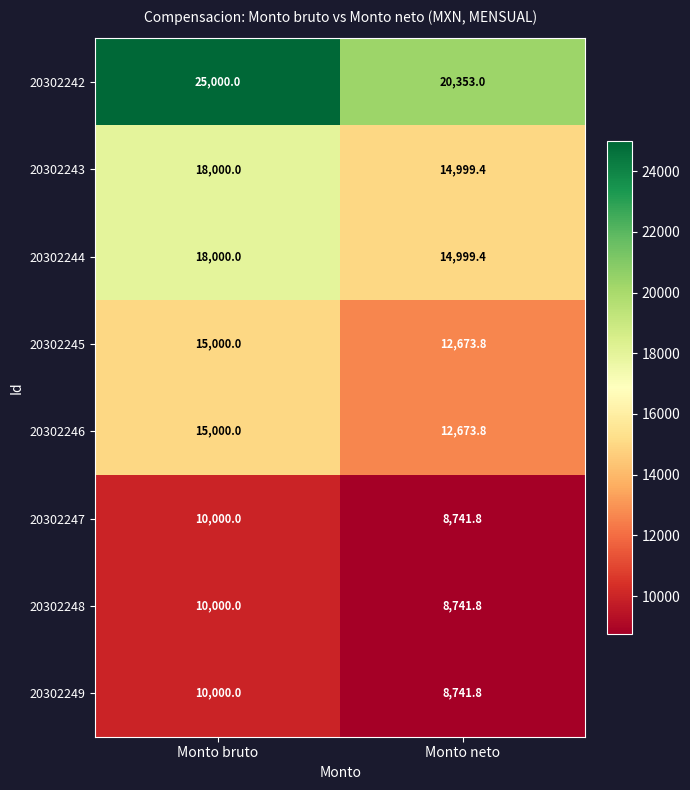

What is the difference between the highest and lowest values at Monto bruto?

15000.0